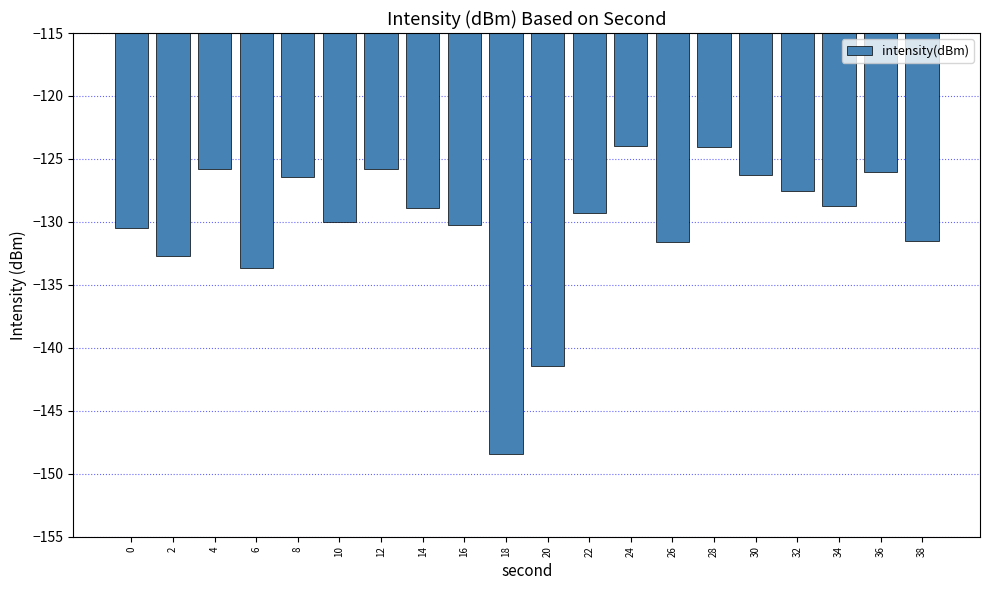

What value does the data have at 8?

-126.5